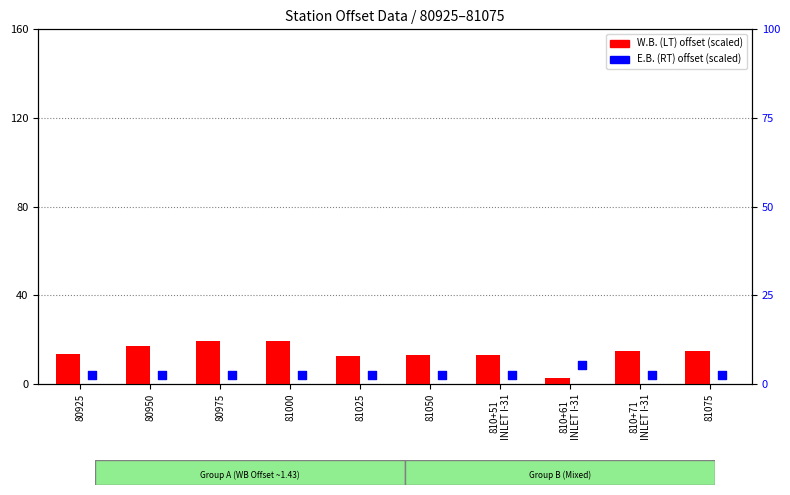

Is the value of W.B. (LT) at 810+51
INLET I-31 greater than the value of E.B. (RT) at 81050?

Yes